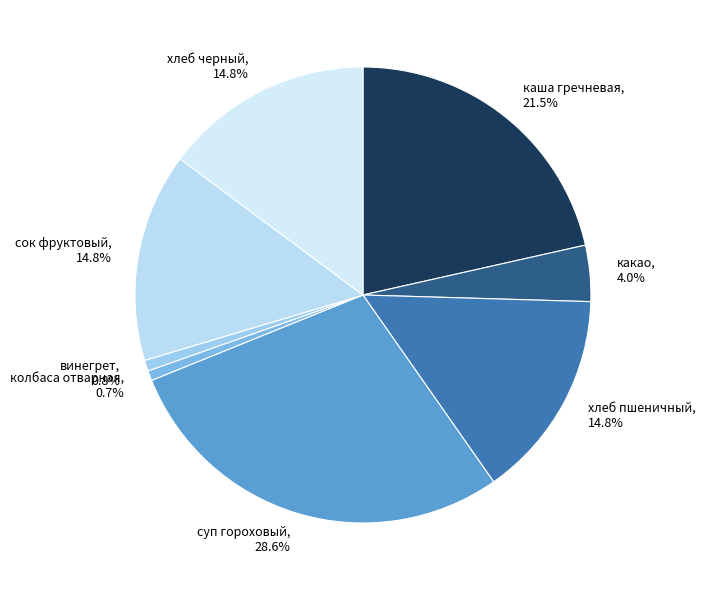

Is the sum of какао and колбаса отварная greater than half?

No